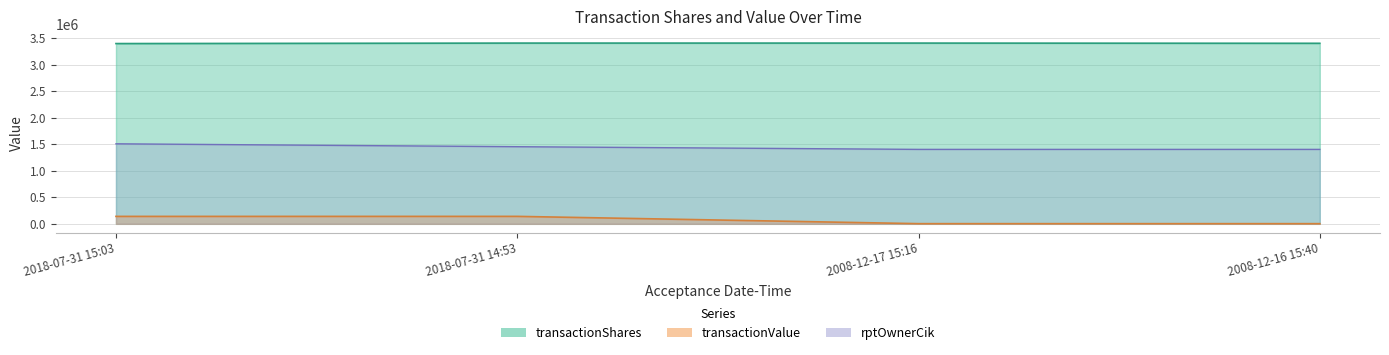

Which has a higher value, 2008-12-17 15:16 or 2018-07-31 15:03?

2008-12-17 15:16